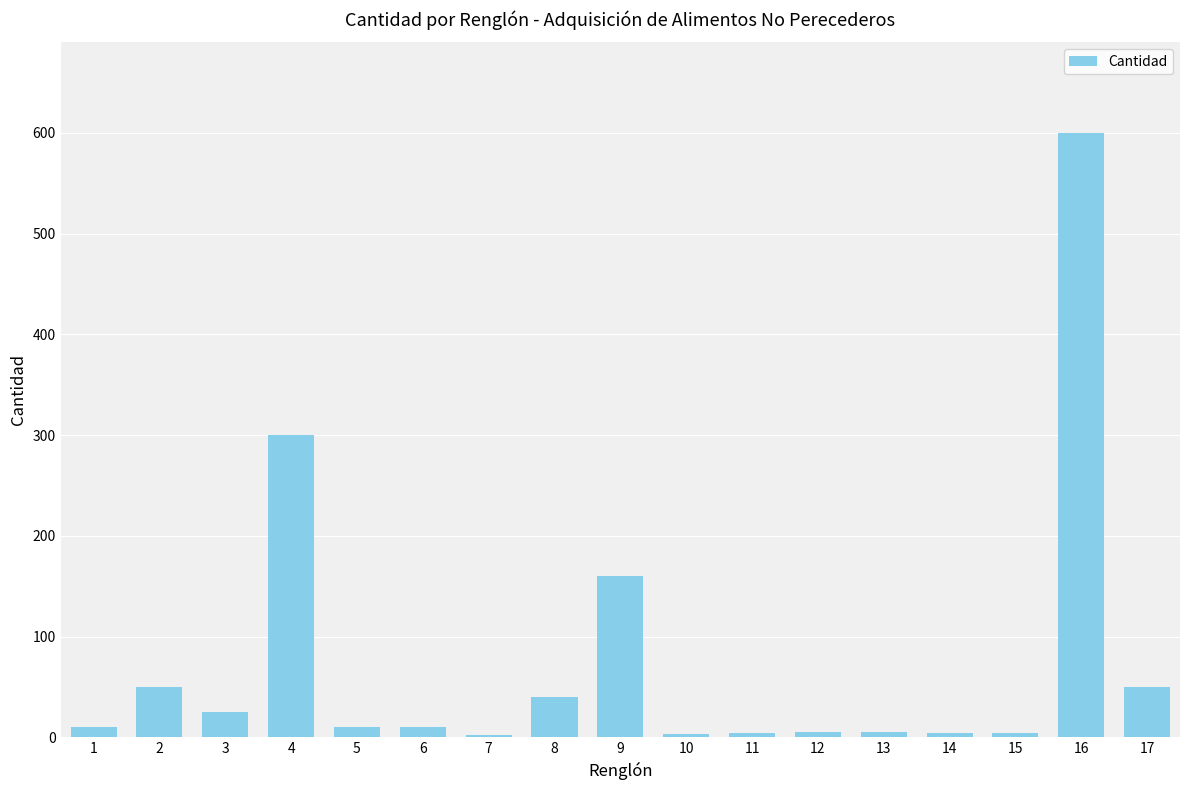

What is the average value?

75